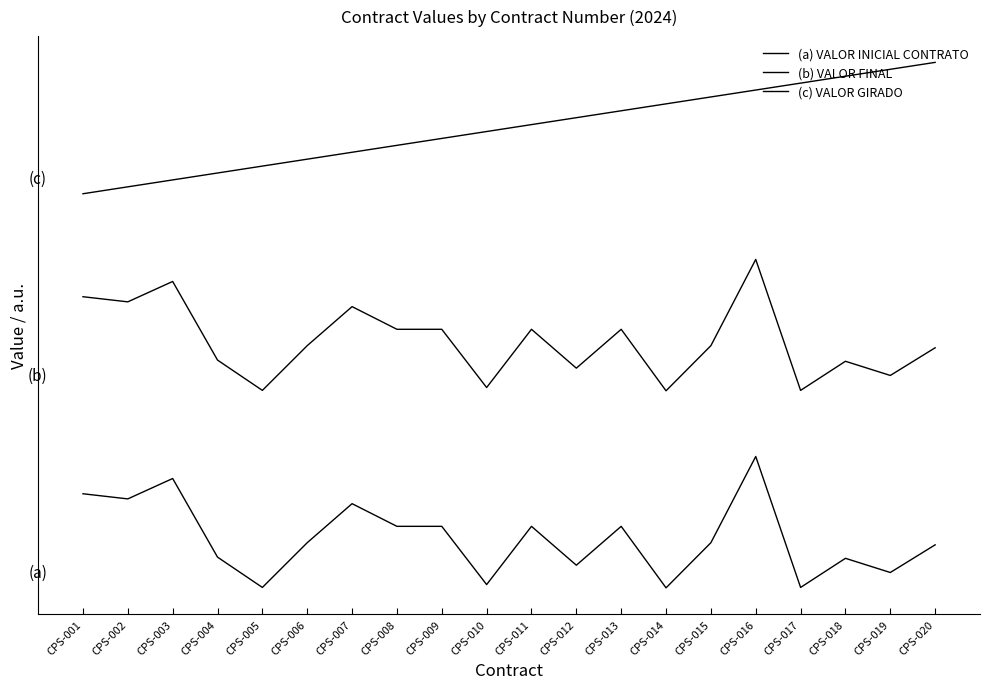

Which series has the largest range (max minus min)?

(a) VALOR INICIAL CONTRATO